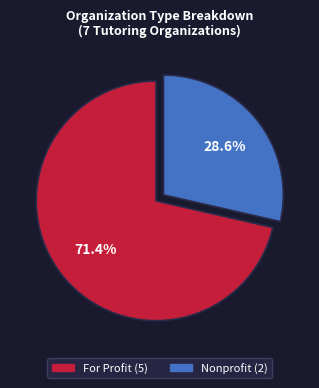

Is there a majority slice in this chart?

Yes